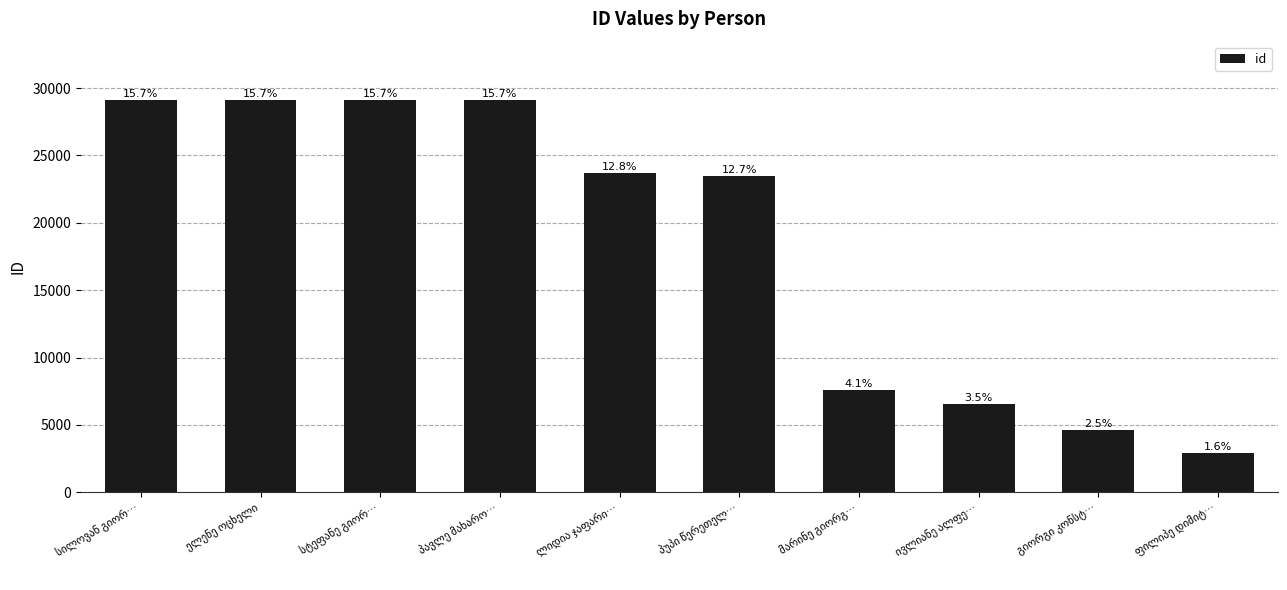

Which label corresponds to the smallest value in the chart?

ფილიპე დიმიტ…